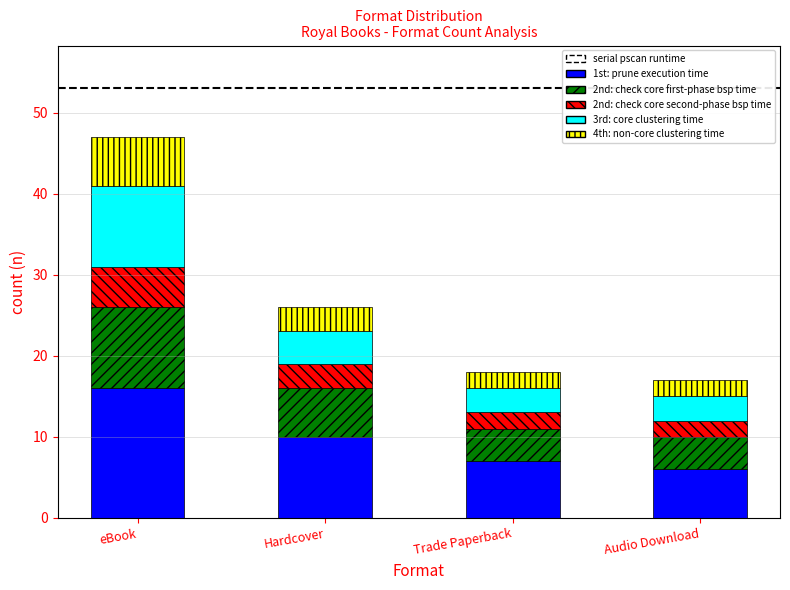

What is the highest value of the 1st: prune execution time series?

16